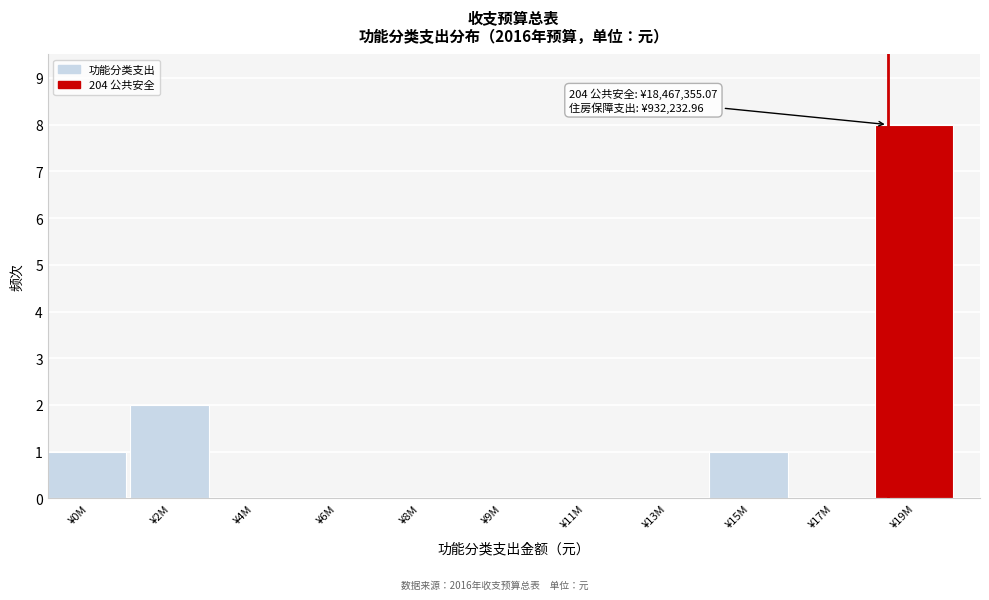

Reading left to right, transcribe all the data shown in this chart.

¥0M=1	¥2M=2	¥4M=0	¥6M=0	¥8M=0	¥9M=0	¥11M=0	¥13M=0	¥15M=1	¥17M=0	¥19M=8